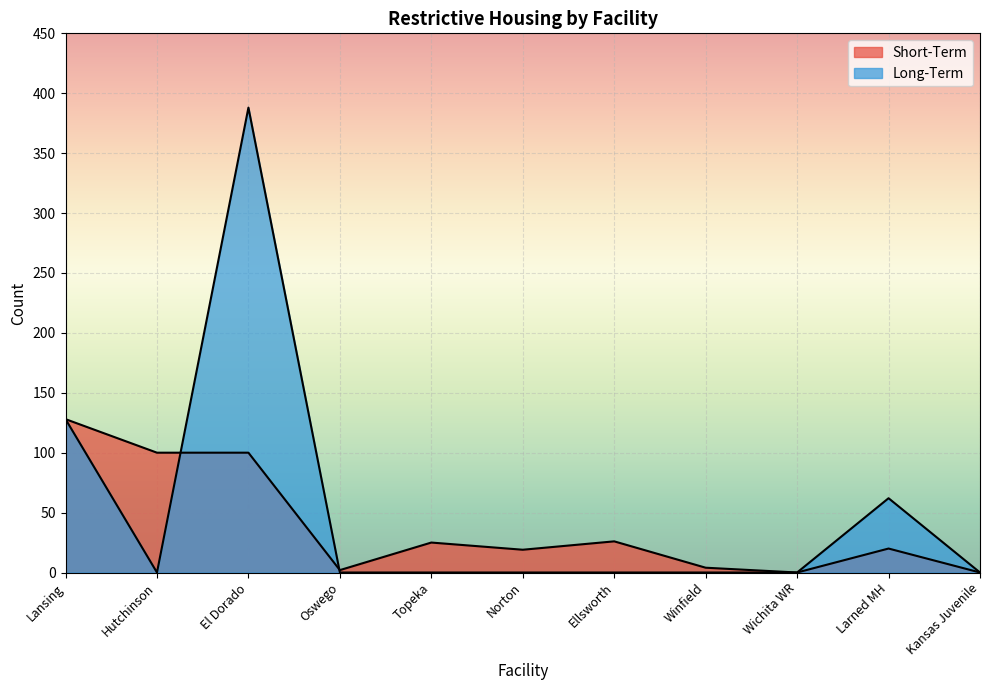

What is the spread (max minus min) of values at Topeka?

25